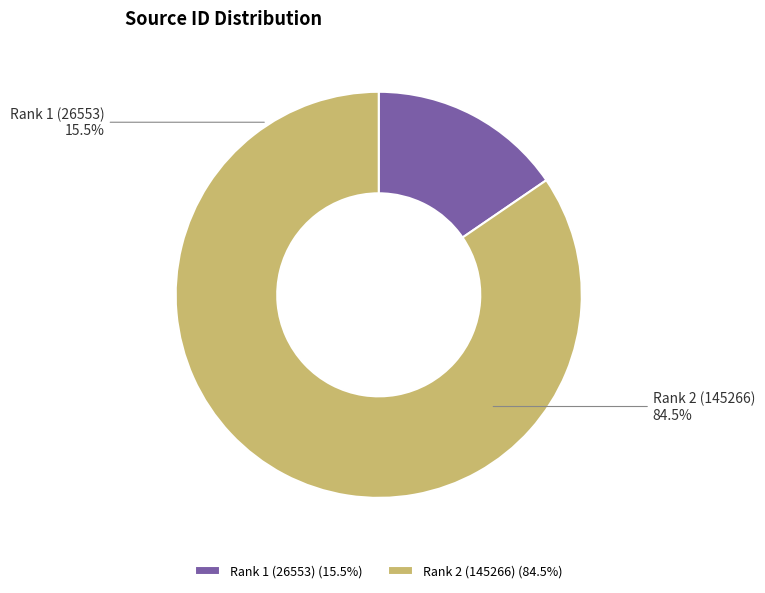

How many segments does this pie chart have?

2